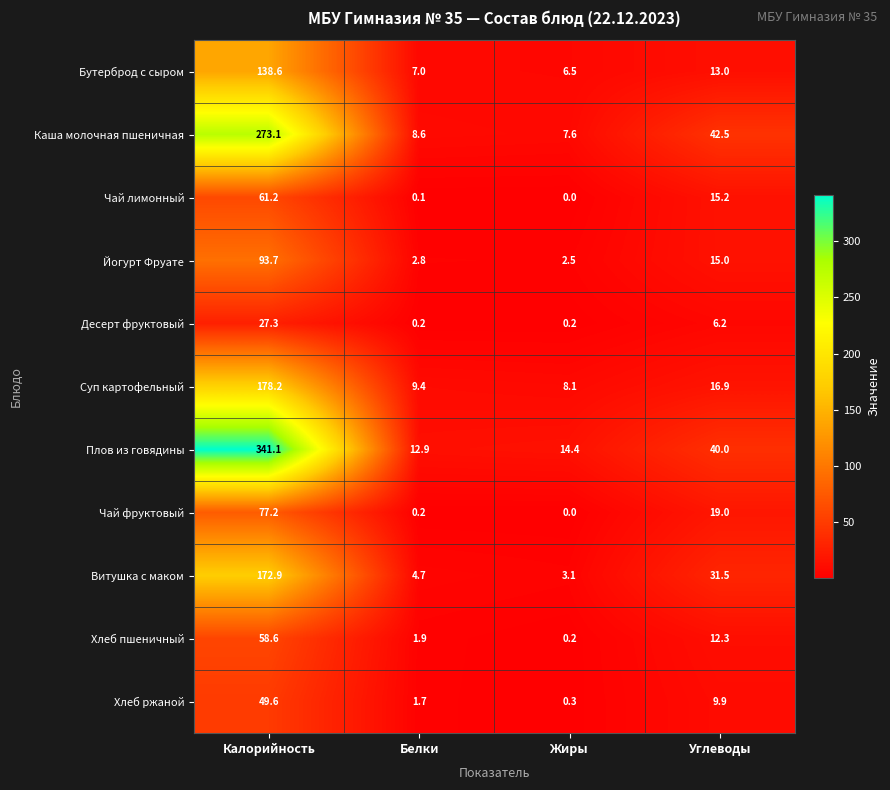

What is the difference between the maximum and minimum values in the Бутерброд с сыром series?

132.1